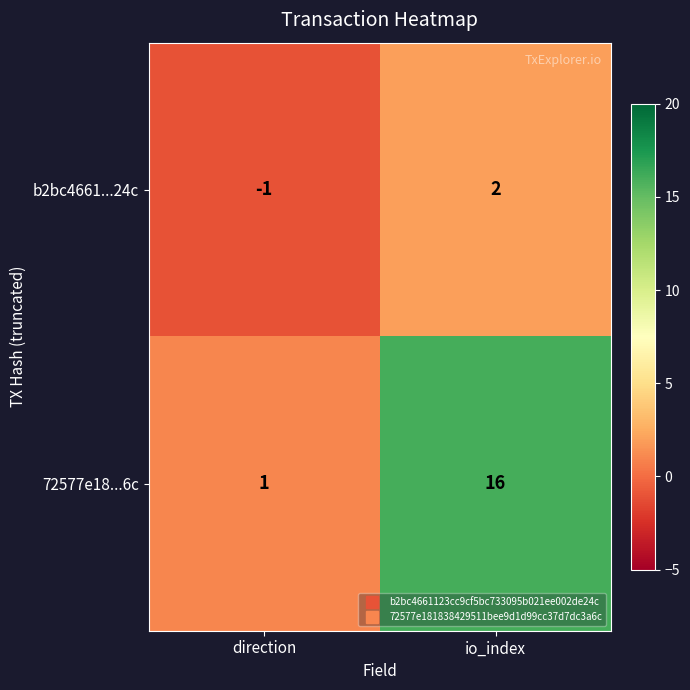

What is the spread (max minus min) of values at direction?

2